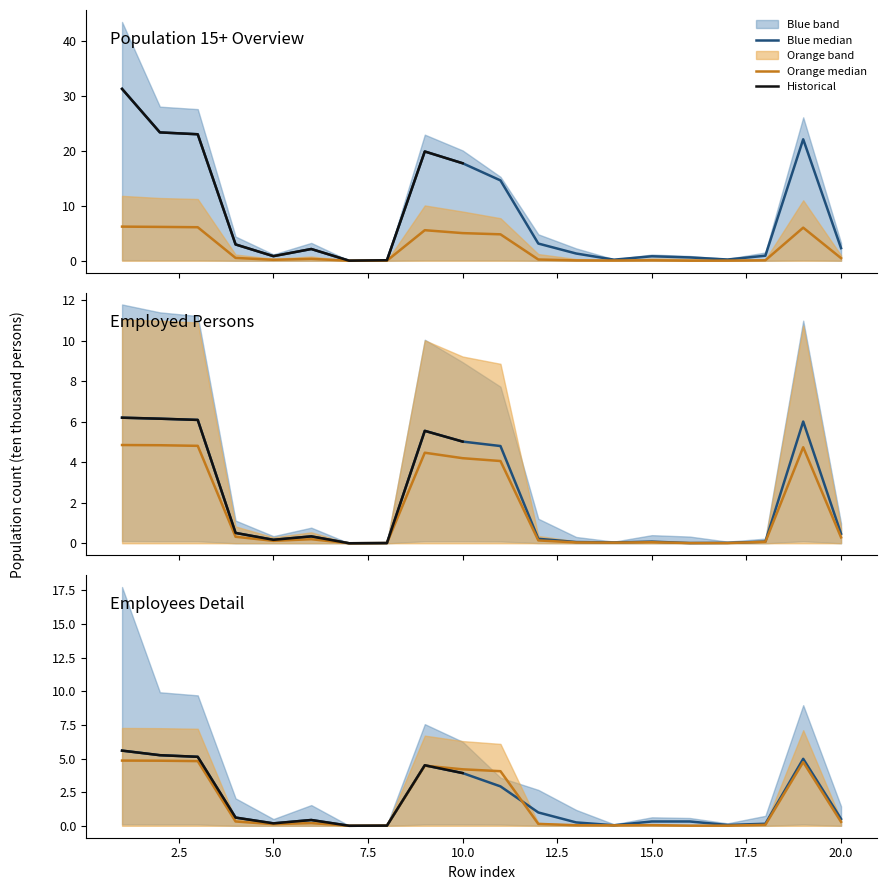

Where is the first local minimum for 35-44 yrs?

5